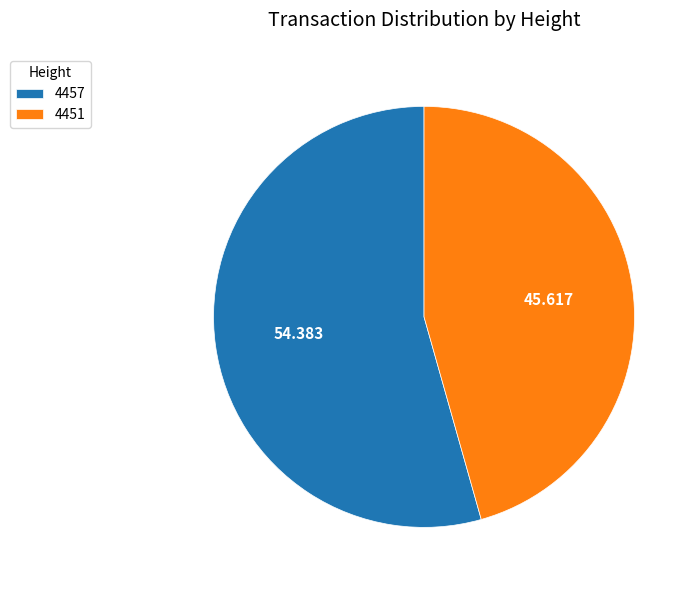

Which slice is the largest?

4457